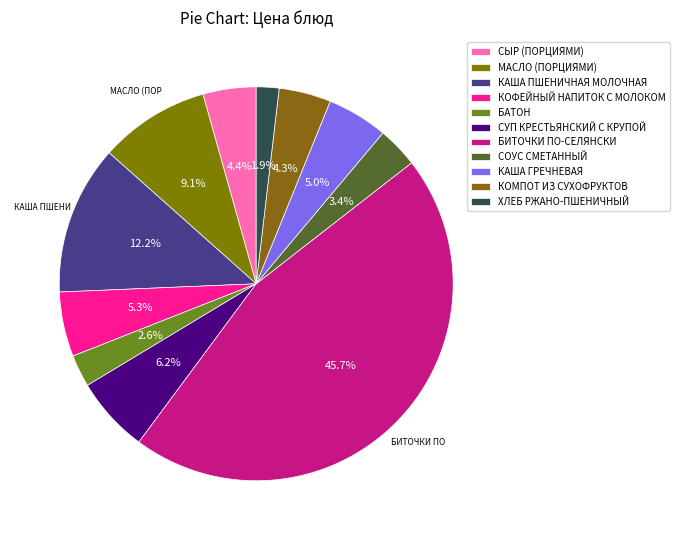

How many segments does this pie chart have?

11